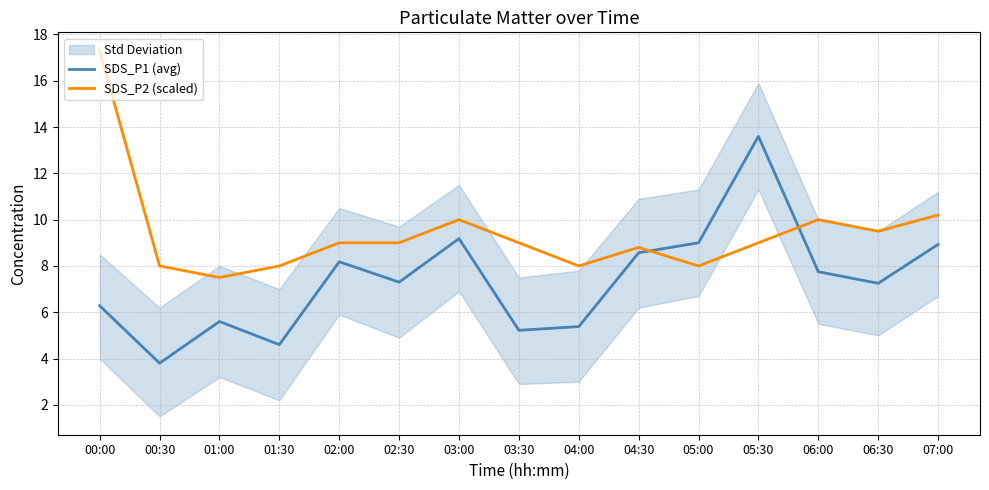

The value of SDS_P2 (scaled) at 00:30 is 13.3. True or false?

False